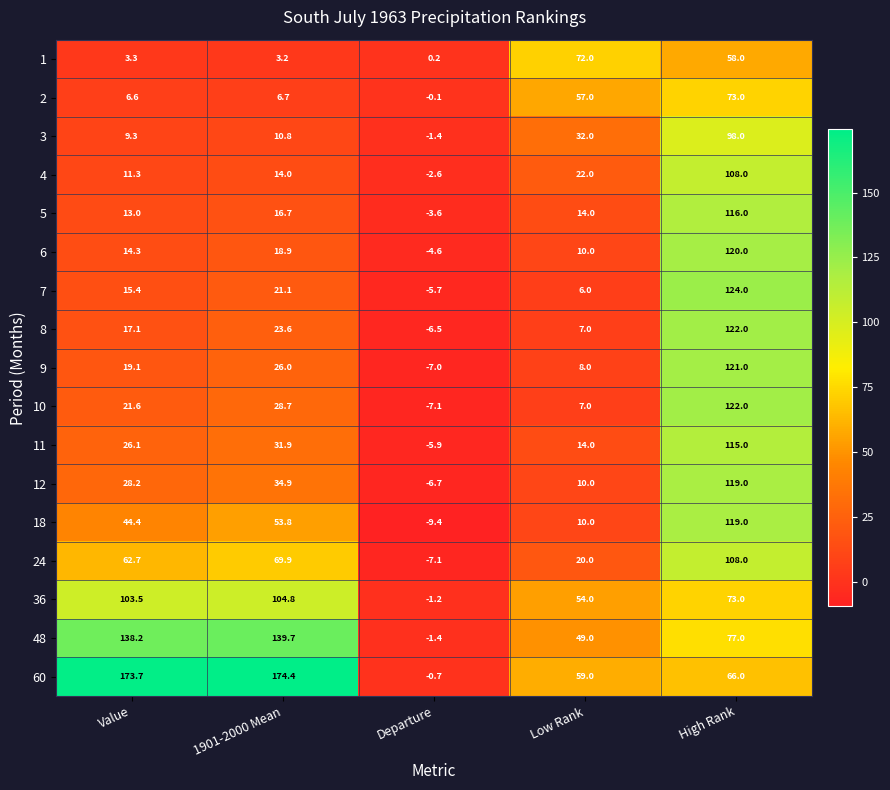

Where is 7 nearest to the value 59?

1901-2000 Mean